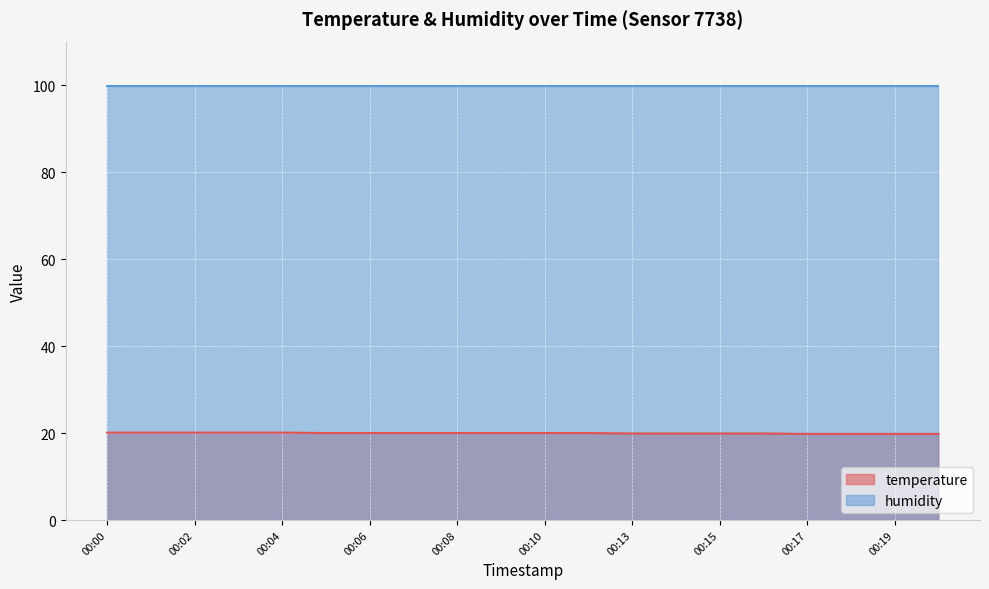

Reading left to right, extract all data points from this chart.

00:00=20.1	00:01=20.1	00:02=20.1	00:03=20.1	00:04=20.1	00:05=20.0	00:06=20.0	00:07=20.0	00:08=20.0	00:09=20.0	00:10=20.0	00:11=20.0	00:13=19.9	00:14=19.9	00:15=19.9	00:16=19.9	00:17=19.8	00:18=19.8	00:19=19.8	00:20=19.8